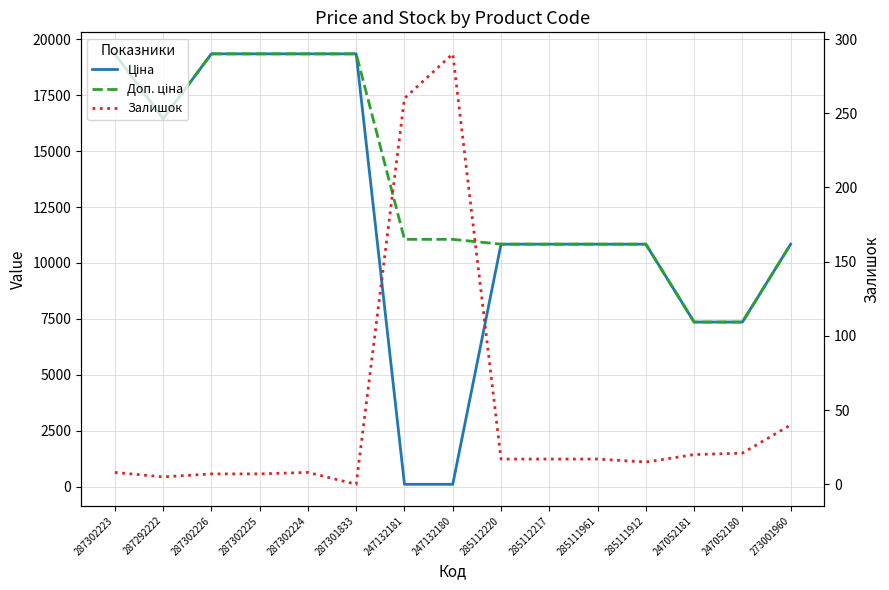

Is this an area chart (filled region under the line)?

No